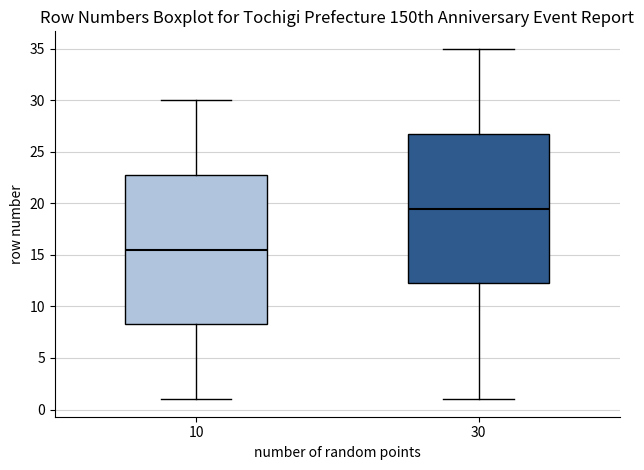

Reading left to right, read every box against the y-axis: the position of its median line, the range the box covers, and the ends of its whiskers. The values are not printed on the chart, so give them approximately, as read against the axis.

10: median 15.5, box 8.5 to 23.0, whiskers 1.0 to 30.0
30: median 19.5, box 12.5 to 27.0, whiskers 1.0 to 35.0